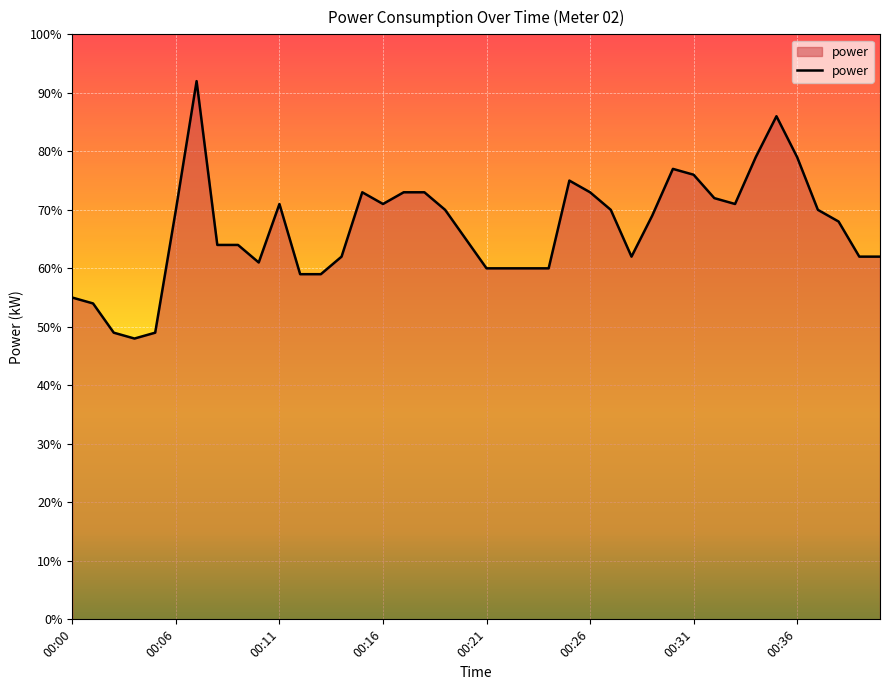

Does the chart display data point markers on the line(s)?

No